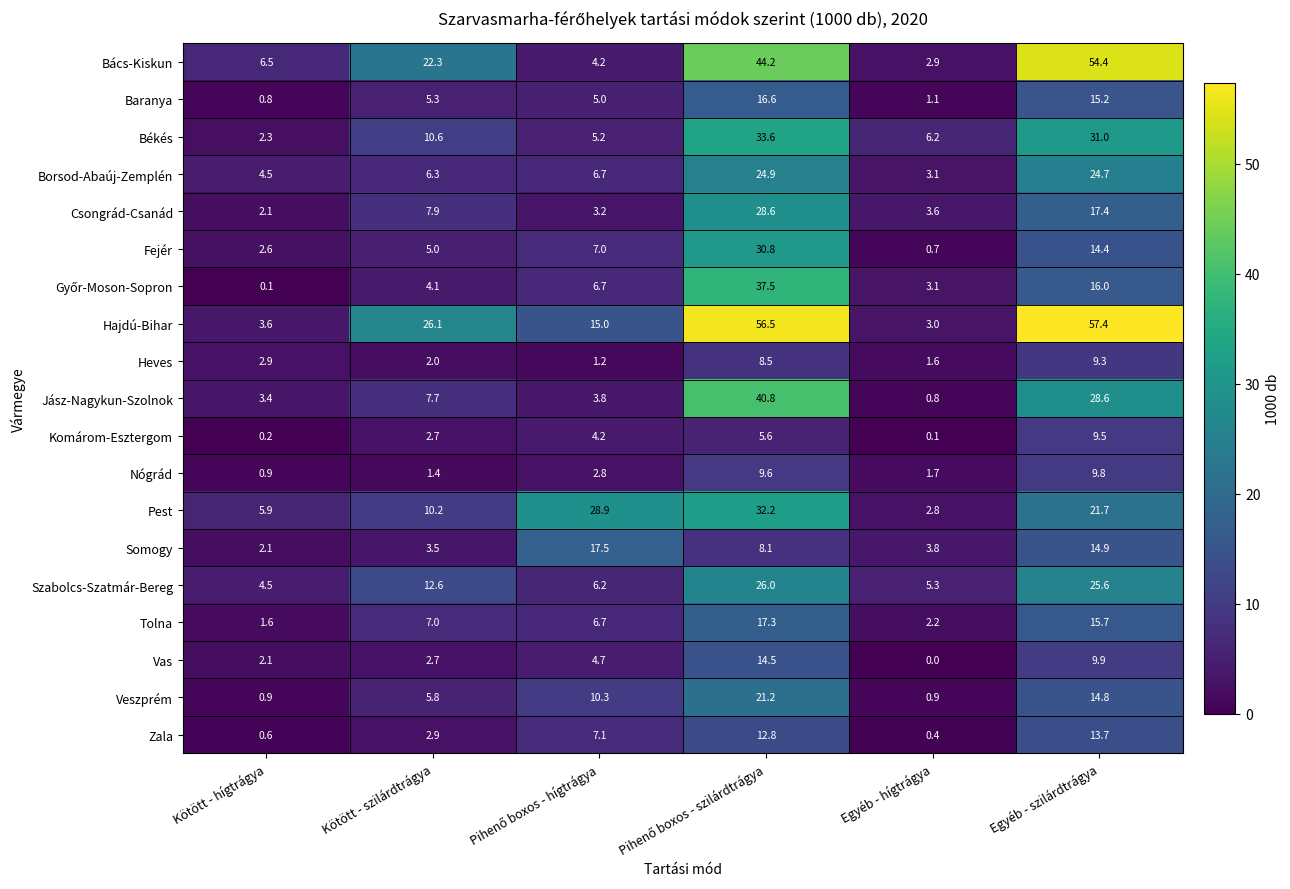

What is the difference between the highest and lowest values at Egyéb - szilárdtrágya?

48.1